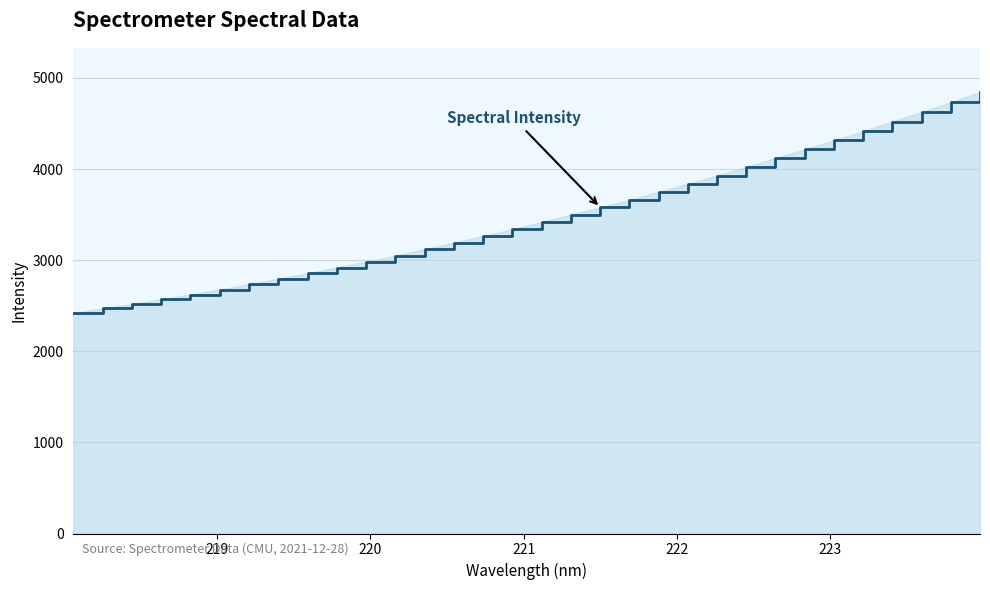

True or false: the data has more than 2 interior local peaks.

False